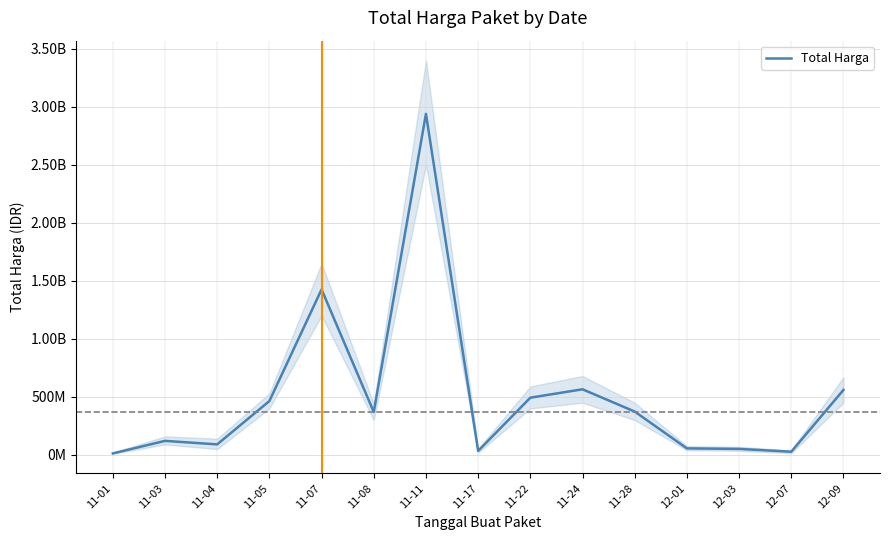

List the labels in order of value, smallest first.

11-01, 12-07, 11-17, 12-03, 12-01, 11-04, 11-03, 11-08, 11-28, 11-05, 11-22, 12-09, 11-24, 11-07, 11-11